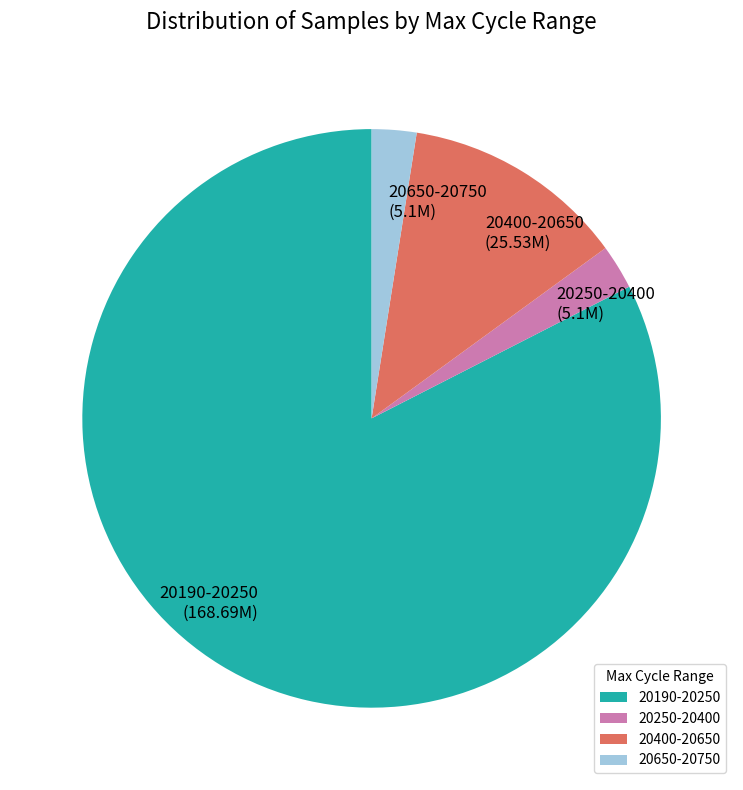

Is the sum of 20650-20750 (5.1M) and 20250-20400 (5.1M) greater than half?

No